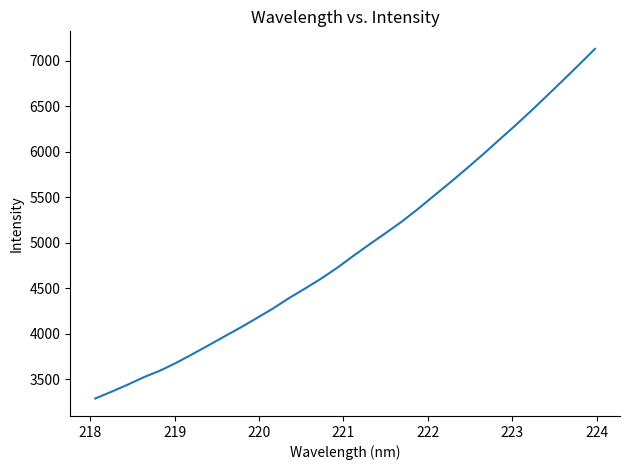

What is the greatest value displayed?

7132.9